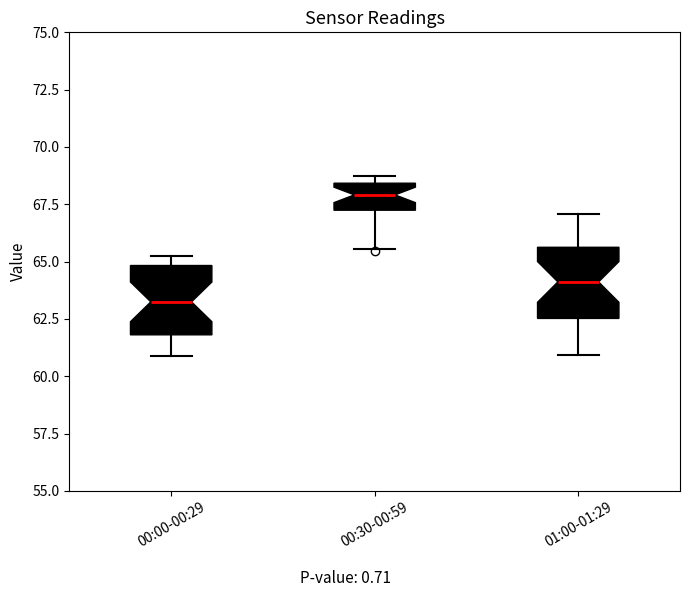

Reading left to right, read every box against the y-axis: the position of its median line, the range the box covers, and the ends of its whiskers. The values are not printed on the chart, so give them approximately, as read against the axis.

00:00-00:29: median 63.0, box 62.0 to 65.0, whiskers 61.0 to 65.0 (just above the box's upper edge)
00:30-00:59: median 68.0, box 67.0 to 68.5, whiskers 65.5 to 68.5 (just above the box's upper edge)
01:00-01:29: median 64.0, box 62.5 to 65.5, whiskers 61.0 to 67.0